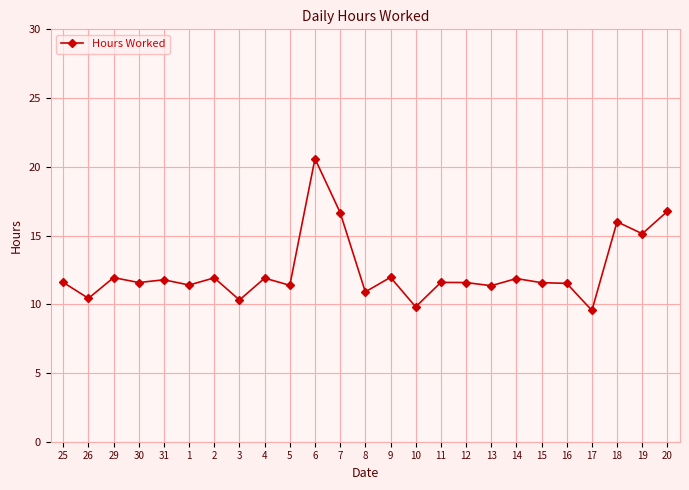

The value at 31 is 11.8. True or false?

True